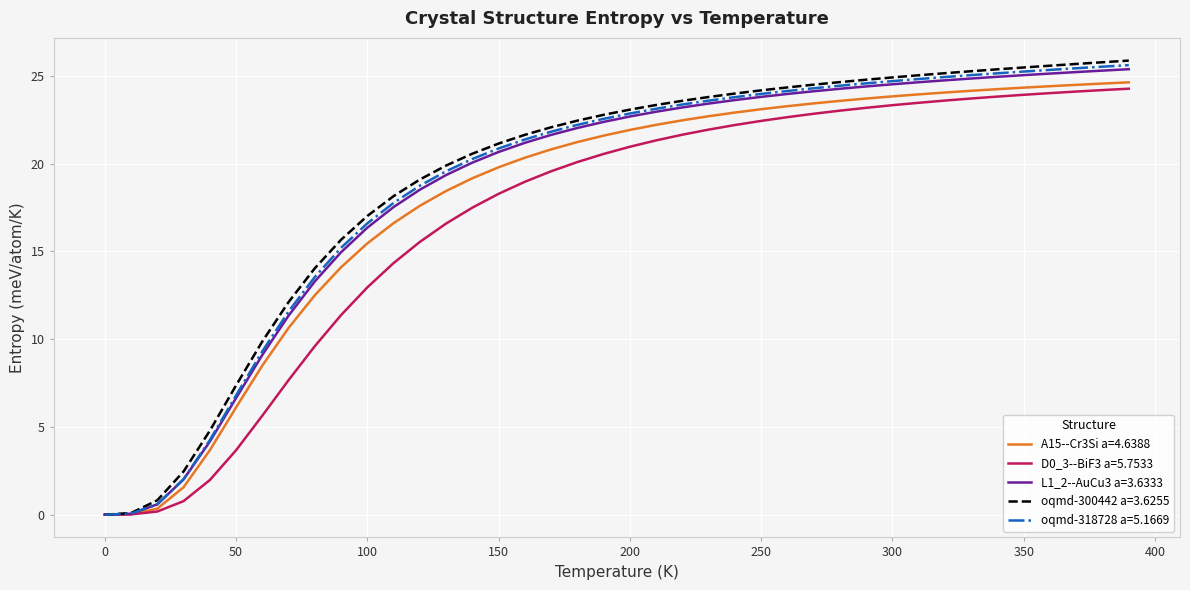

What is the maximum value shown in the chart?

25.9